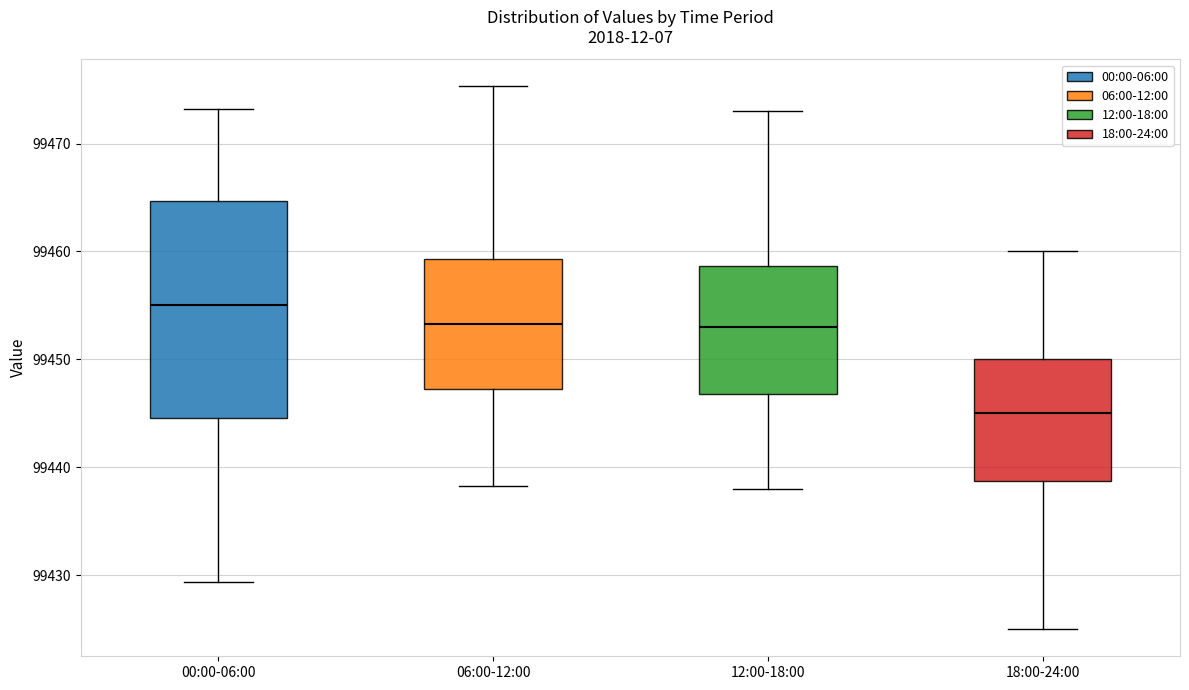

Which box's median line is the lowest?

18:00-24:00